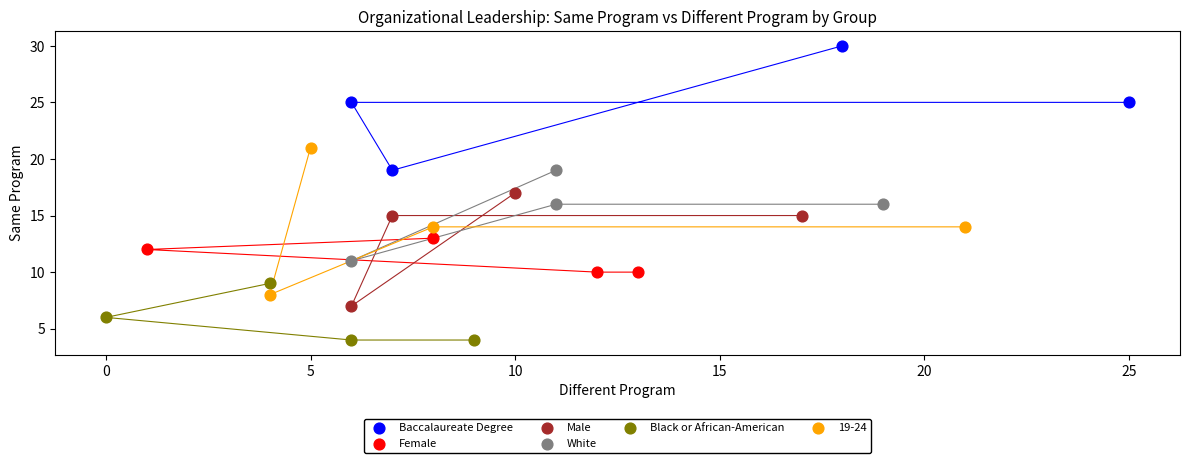

Which series has the widest spread of Y values?

19-24